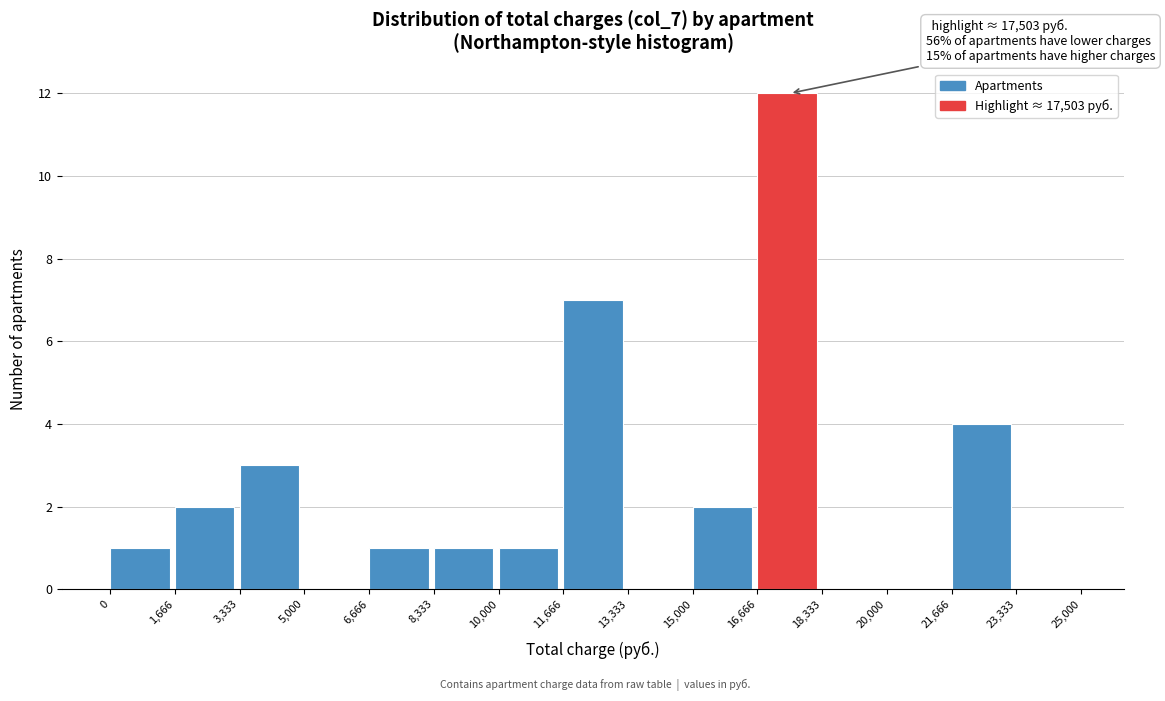

Over which range of the x-axis is the bar tallest?

16,666 to 18,333